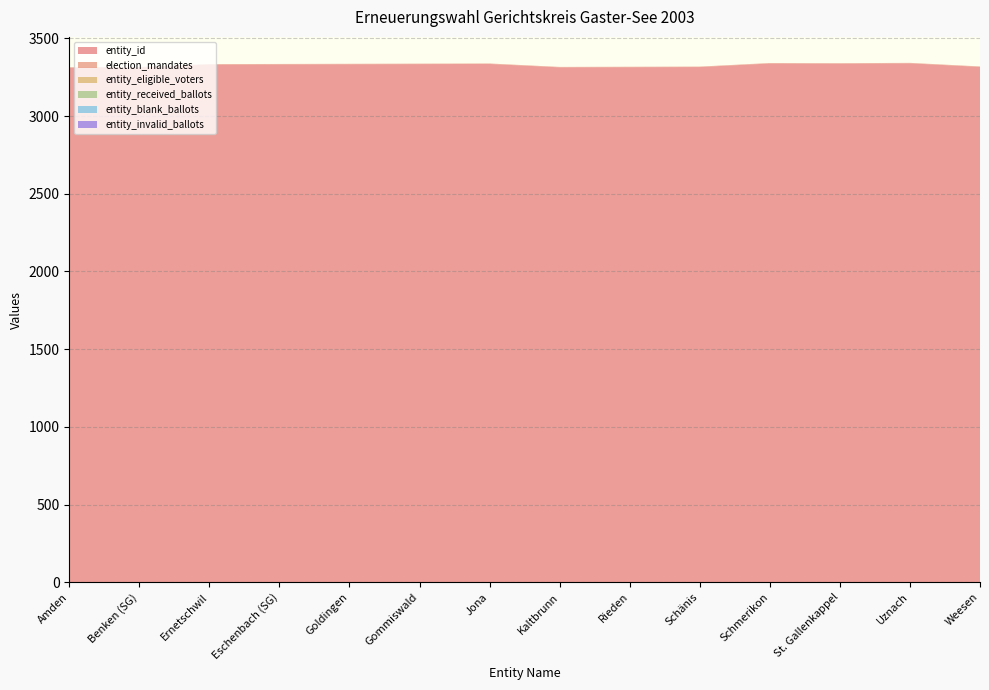

Reading left to right, extract all data points from this chart.

entity_id: Amden=3311	Benken (SG)=3312	Ernetschwil=3331	Eschenbach (SG)=3332	Goldingen=3333	Gommiswald=3334	Jona=3335	Kaltbrunn=3313	Rieden=3314	Schänis=3315	Schmerikon=3338	St. Gallenkappel=3337	Uznach=3339	Weesen=3316
election_mandates: Amden=3	Benken (SG)=3	Ernetschwil=3	Eschenbach (SG)=3	Goldingen=3	Gommiswald=3	Jona=3	Kaltbrunn=3	Rieden=3	Schänis=3	Schmerikon=3	St. Gallenkappel=3	Uznach=3	Weesen=3
entity_eligible_voters: Amden=0	Benken (SG)=0	Ernetschwil=0	Eschenbach (SG)=0	Goldingen=0	Gommiswald=0	Jona=0	Kaltbrunn=0	Rieden=0	Schänis=0	Schmerikon=0	St. Gallenkappel=0	Uznach=0	Weesen=0
entity_received_ballots: Amden=0	Benken (SG)=0	Ernetschwil=0	Eschenbach (SG)=0	Goldingen=0	Gommiswald=0	Jona=0	Kaltbrunn=0	Rieden=0	Schänis=0	Schmerikon=0	St. Gallenkappel=0	Uznach=0	Weesen=0
entity_blank_ballots: Amden=0	Benken (SG)=0	Ernetschwil=0	Eschenbach (SG)=0	Goldingen=0	Gommiswald=0	Jona=0	Kaltbrunn=0	Rieden=0	Schänis=0	Schmerikon=0	St. Gallenkappel=0	Uznach=0	Weesen=0
entity_invalid_ballots: Amden=0	Benken (SG)=0	Ernetschwil=0	Eschenbach (SG)=0	Goldingen=0	Gommiswald=0	Jona=0	Kaltbrunn=0	Rieden=0	Schänis=0	Schmerikon=0	St. Gallenkappel=0	Uznach=0	Weesen=0